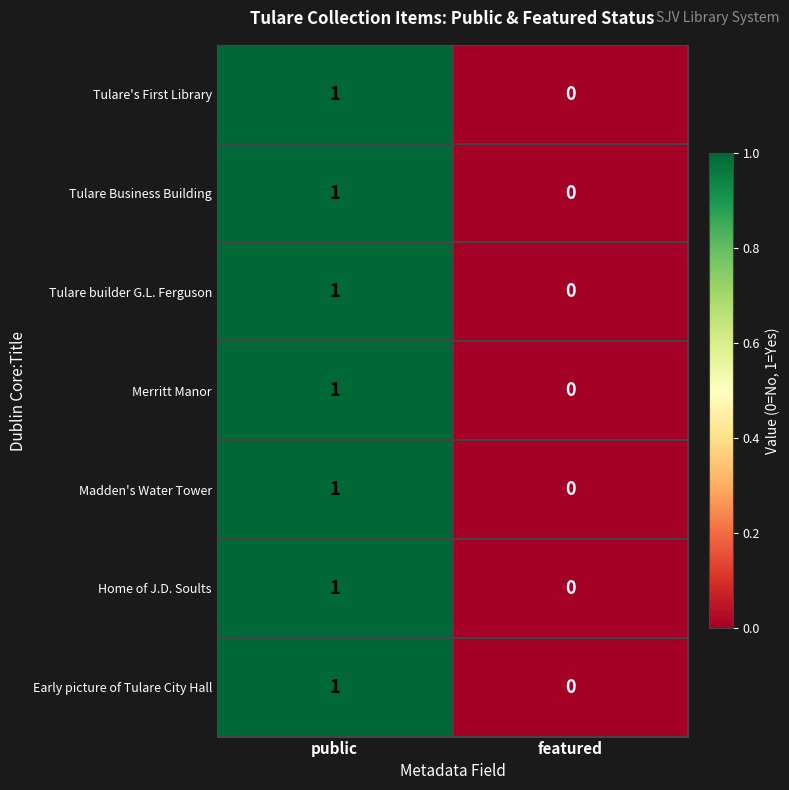

Reading left to right, list all the values displayed in this chart.

Tulare's First Library: public=1	featured=0
Tulare Business Building: public=1	featured=0
Tulare builder G.L. Ferguson: public=1	featured=0
Merritt Manor: public=1	featured=0
Madden's Water Tower: public=1	featured=0
Home of J.D. Soults: public=1	featured=0
Early picture of Tulare City Hall: public=1	featured=0